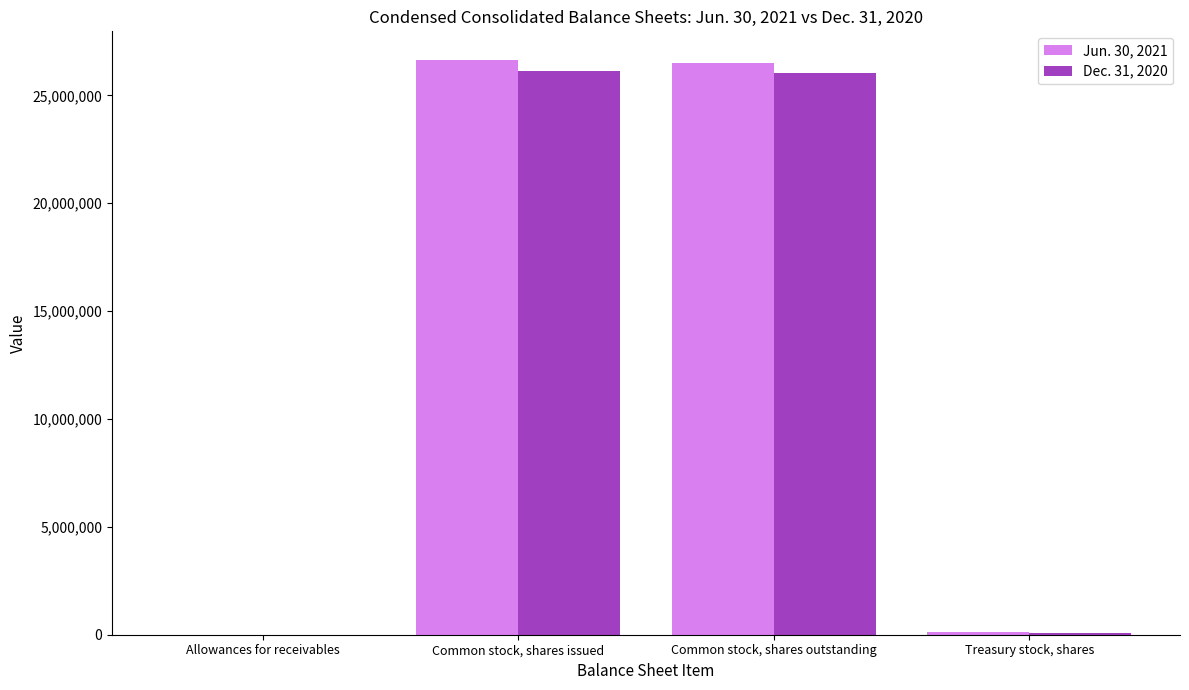

The value of Jun. 30, 2021 at Common stock, shares outstanding is 26503019. True or false?

True